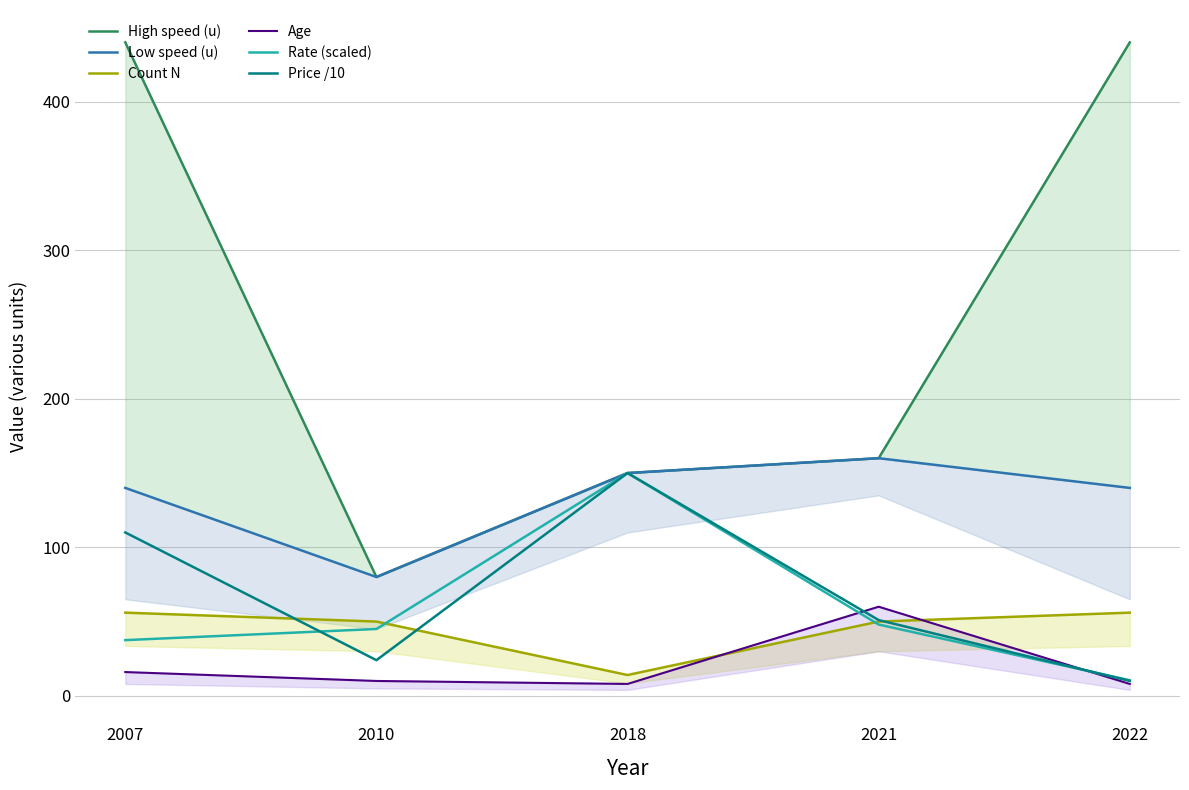

Count the Count N values in the range 50 to 56.

4